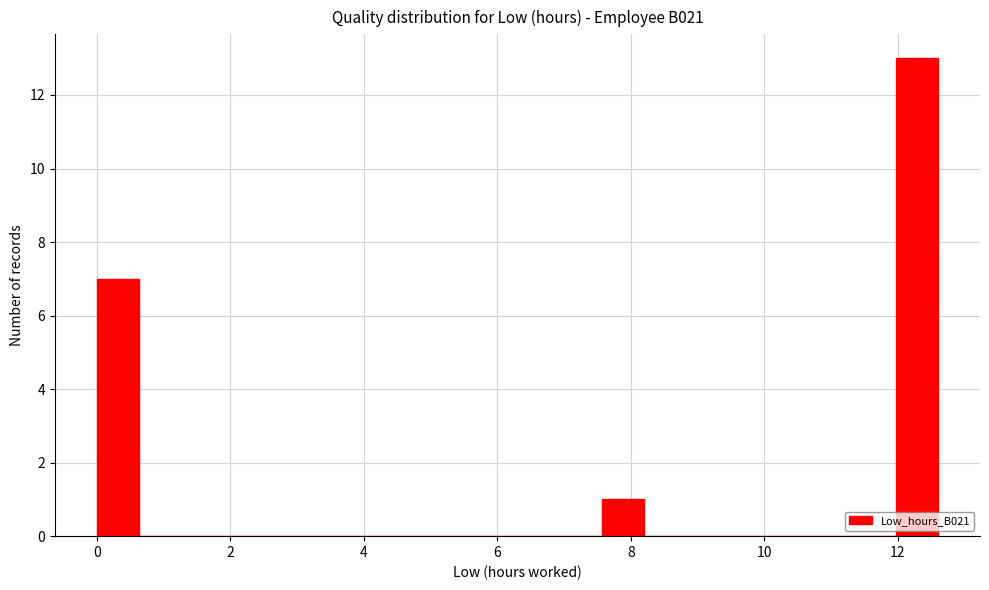

Around what value on the x-axis is the tallest bar? Give the approximate position of its centre, as read against the axis.

12.2